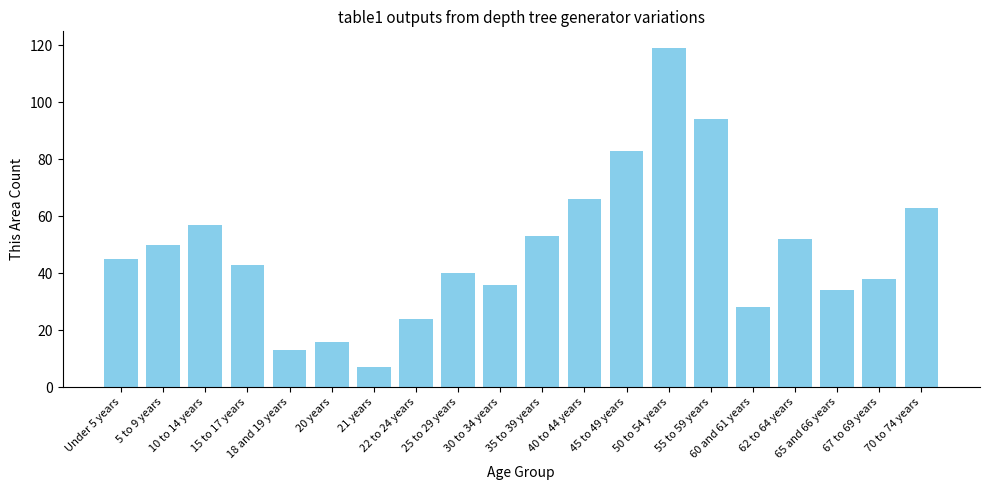

The value at 10 to 14 years is 57. True or false?

True